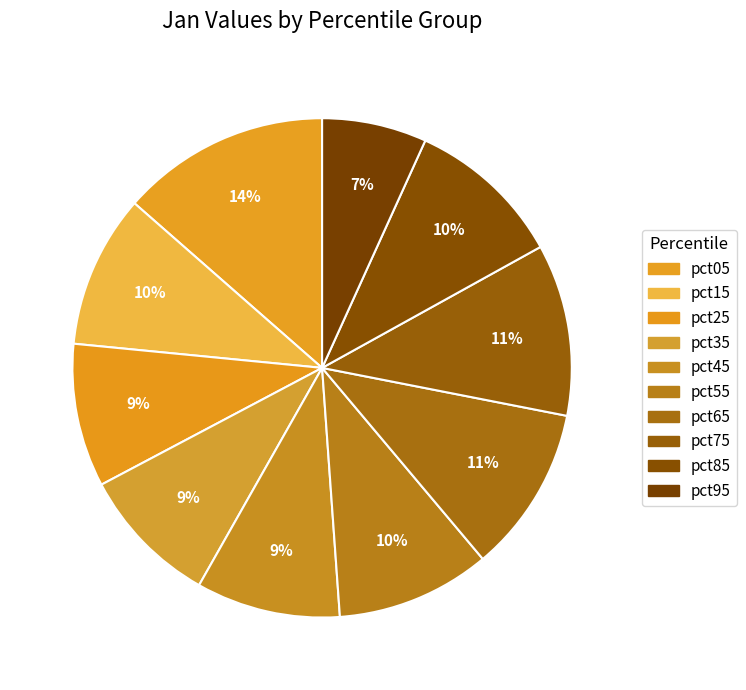

Is there a majority slice in this chart?

No